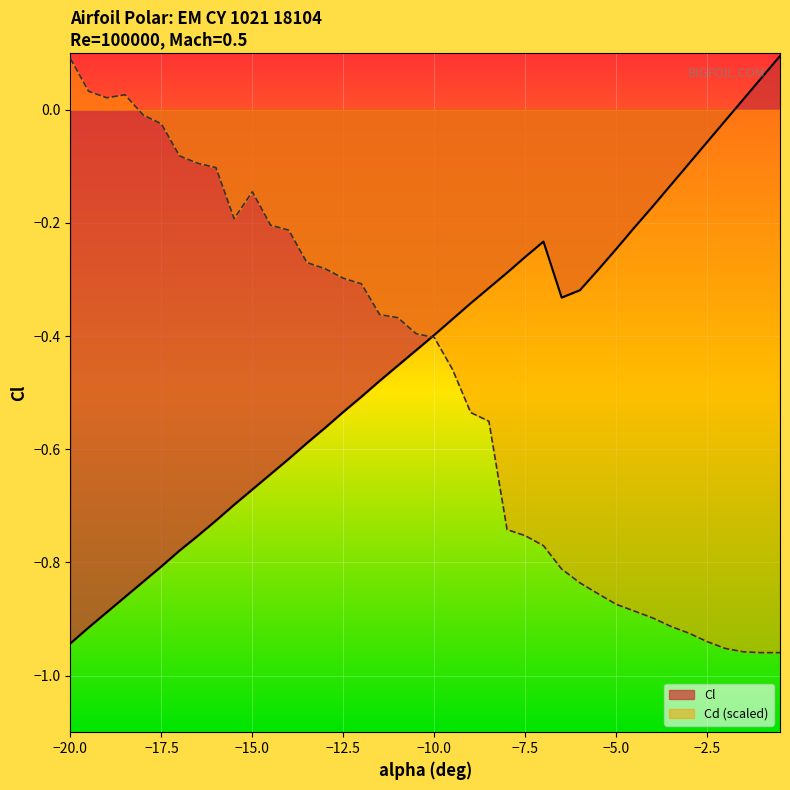

Which label corresponds to the largest value in the chart?

-0.5